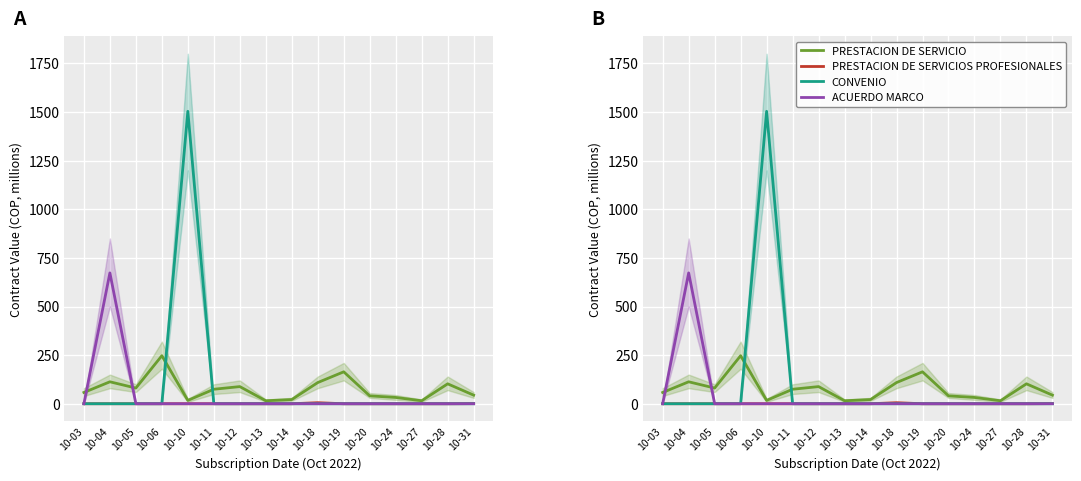

List the series in order of their overall mean, highest first.

CONVENIO, PRESTACION DE SERVICIO, ACUERDO MARCO, PRESTACION DE SERVICIOS PROFESIONALES